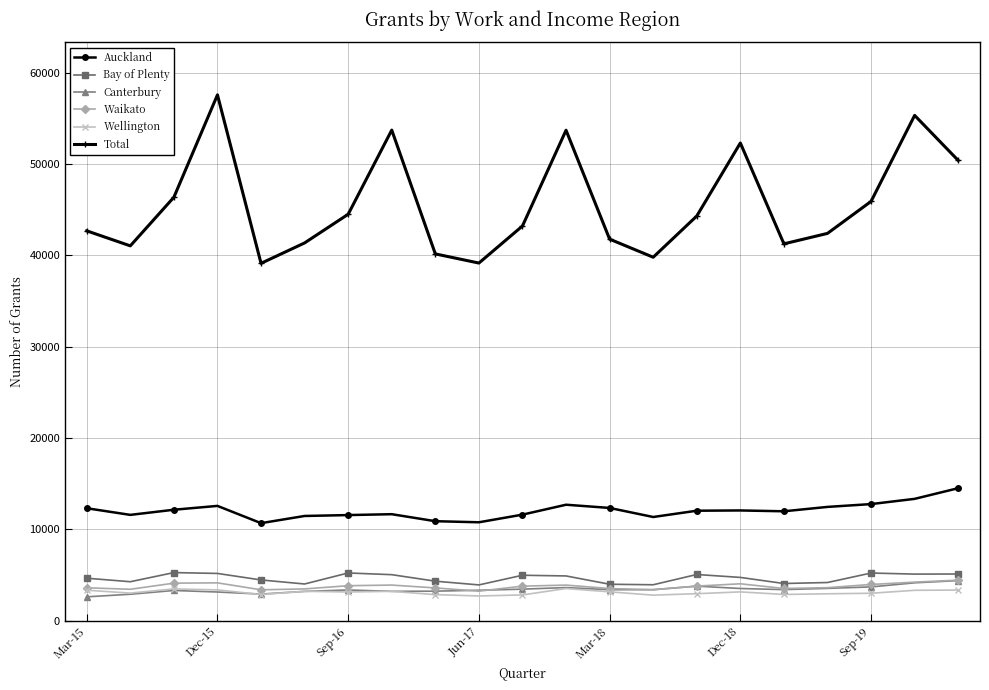

Is this an area chart (filled region under the line)?

No